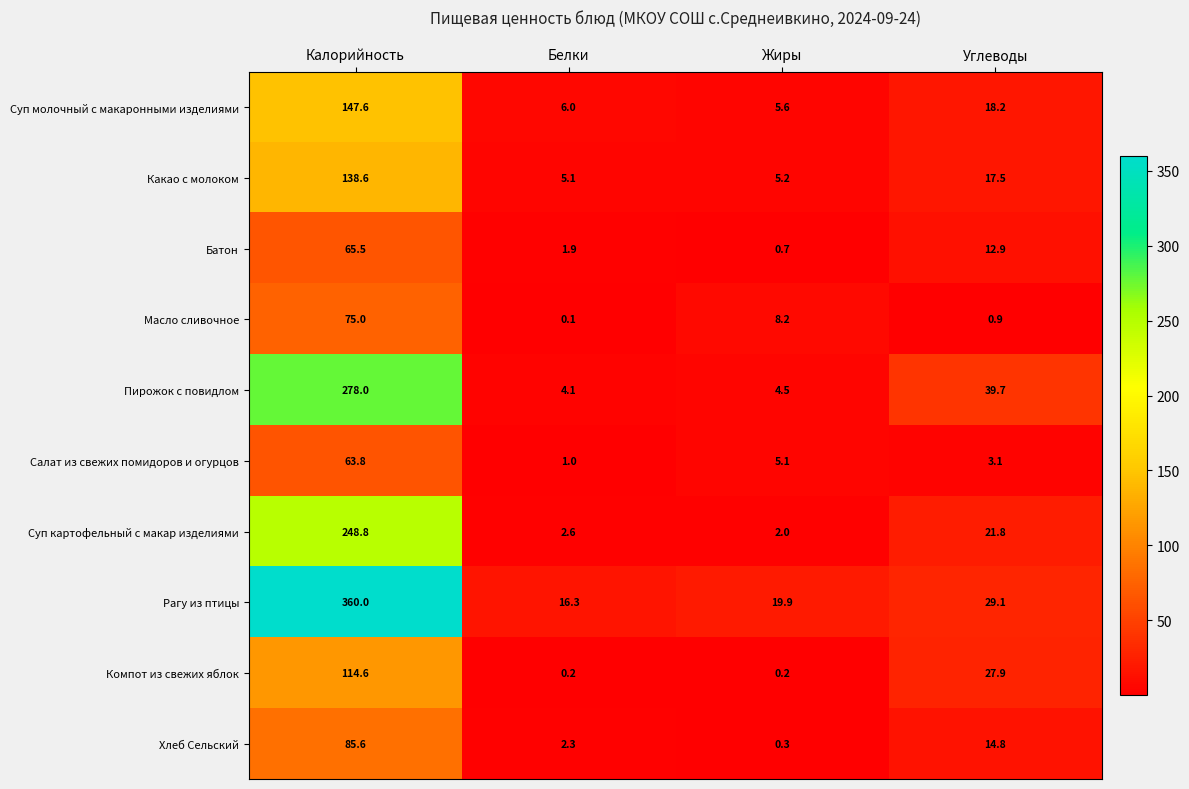

What is the spread (max minus min) of values at Белки?

16.2